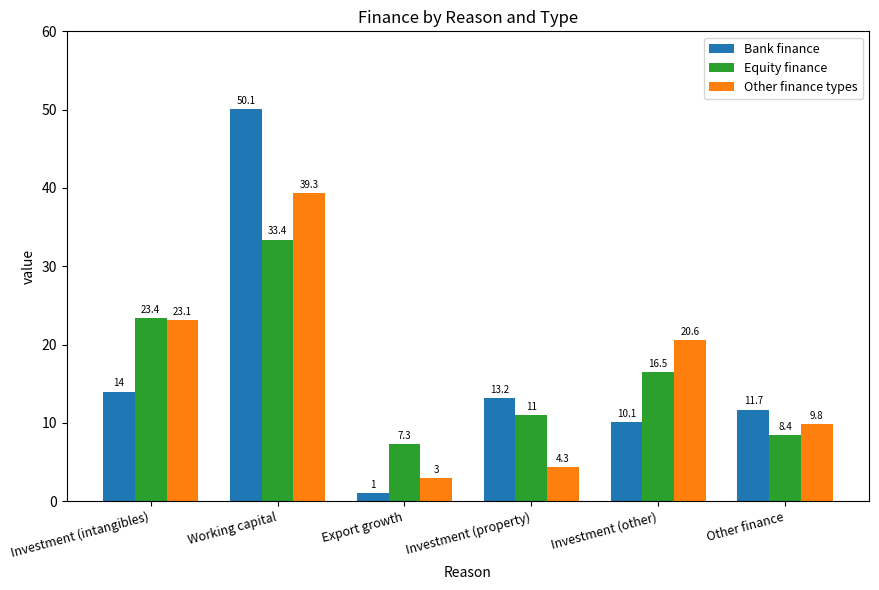

Which category has the highest value in the Equity finance series?

Working capital